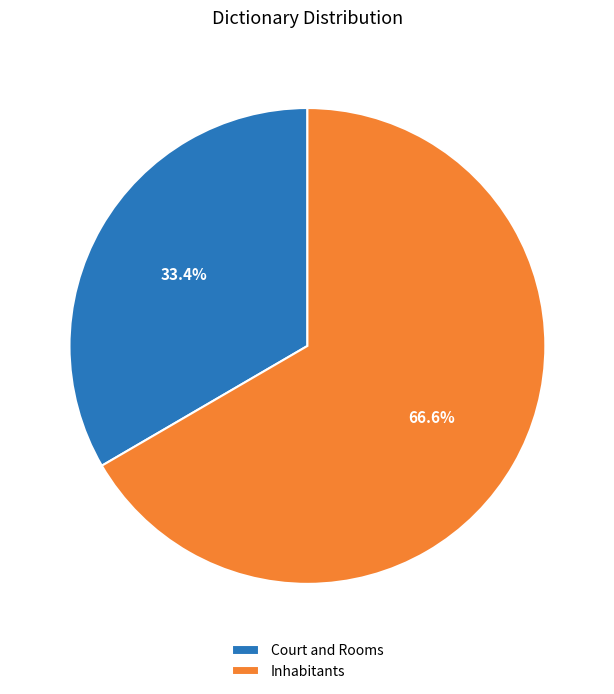

Count the number of slices in the pie.

2